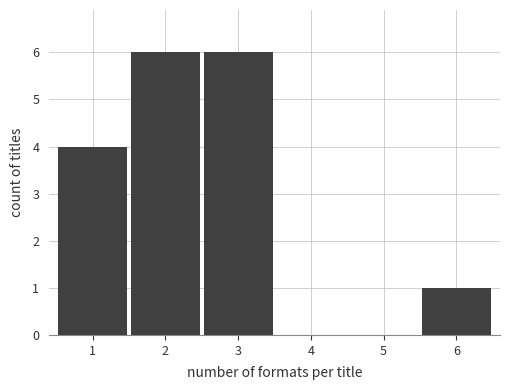

Reading left to right, list all the values displayed in this chart.

1=4	2=6	3=6	4=0	5=0	6=1